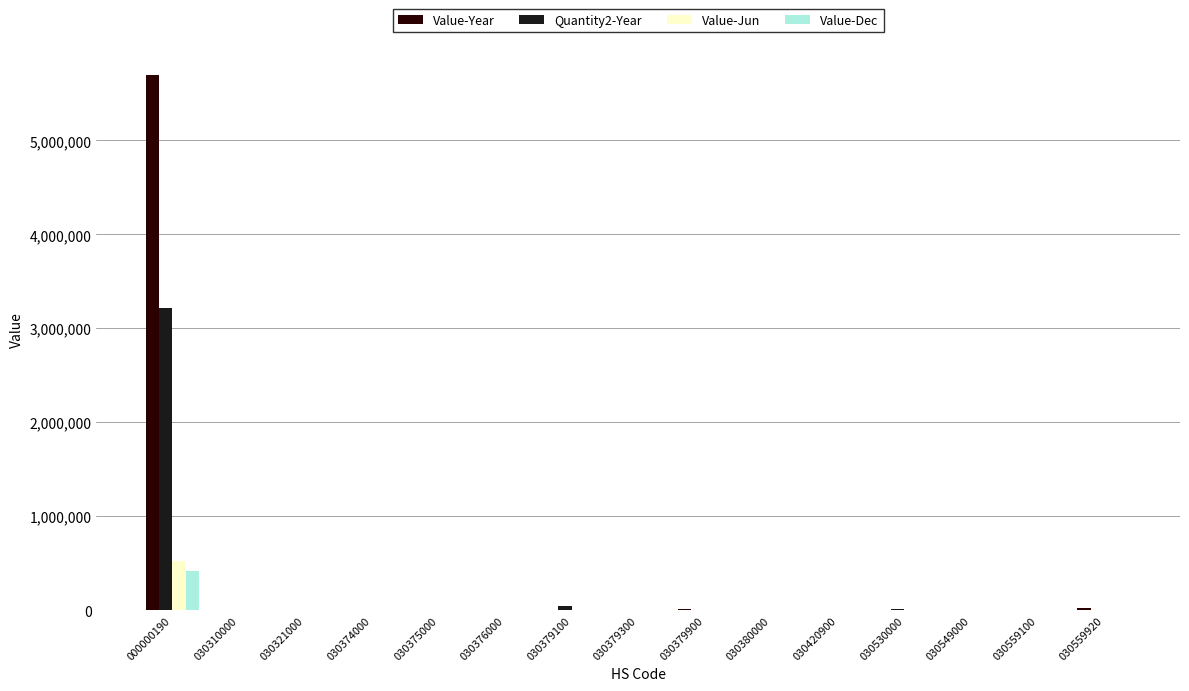

At which category is the sum across all series the highest?

000000190